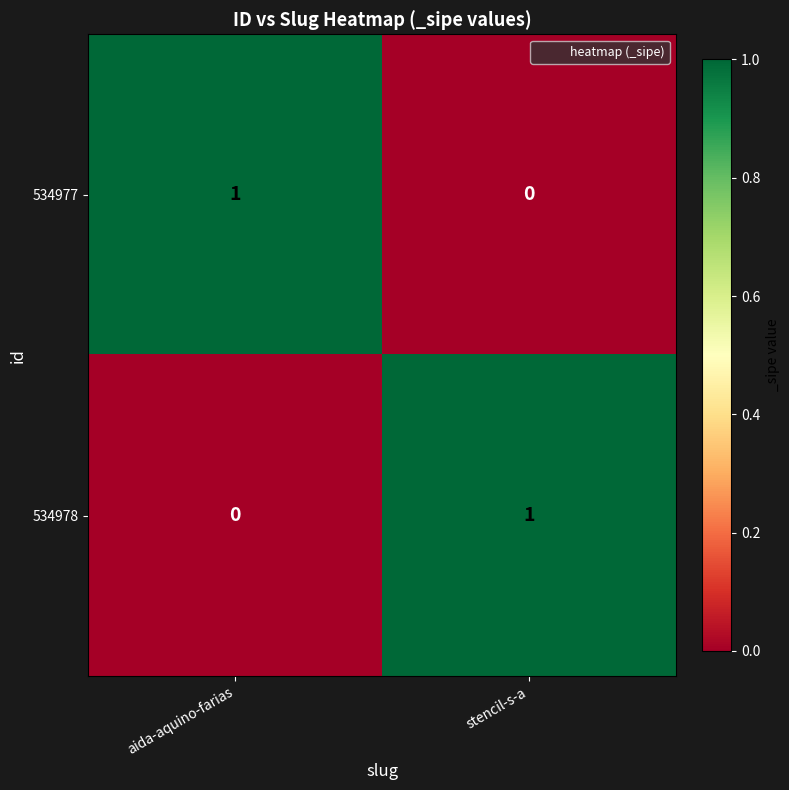

The value of 534978 at stencil-s-a is 1. True or false?

True